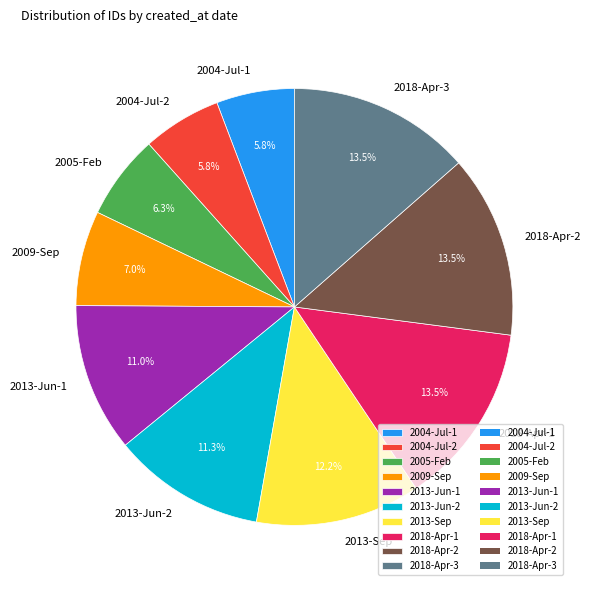

Is the sum of 2018-Apr-2 and 2013-Jun-1 greater than half?

No